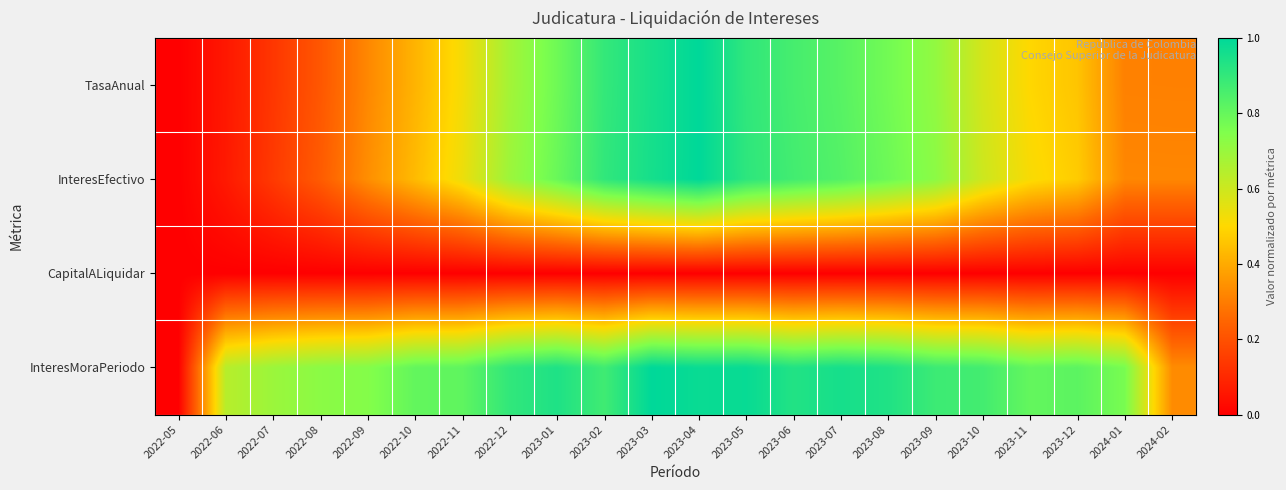

What is the spread (max minus min) of values at 2023-05?

1.0